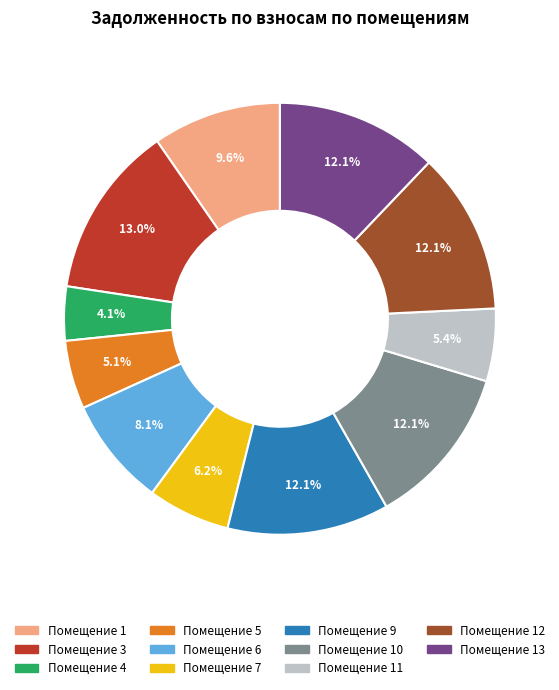

Is there any slice that represents more than half of the pie?

No